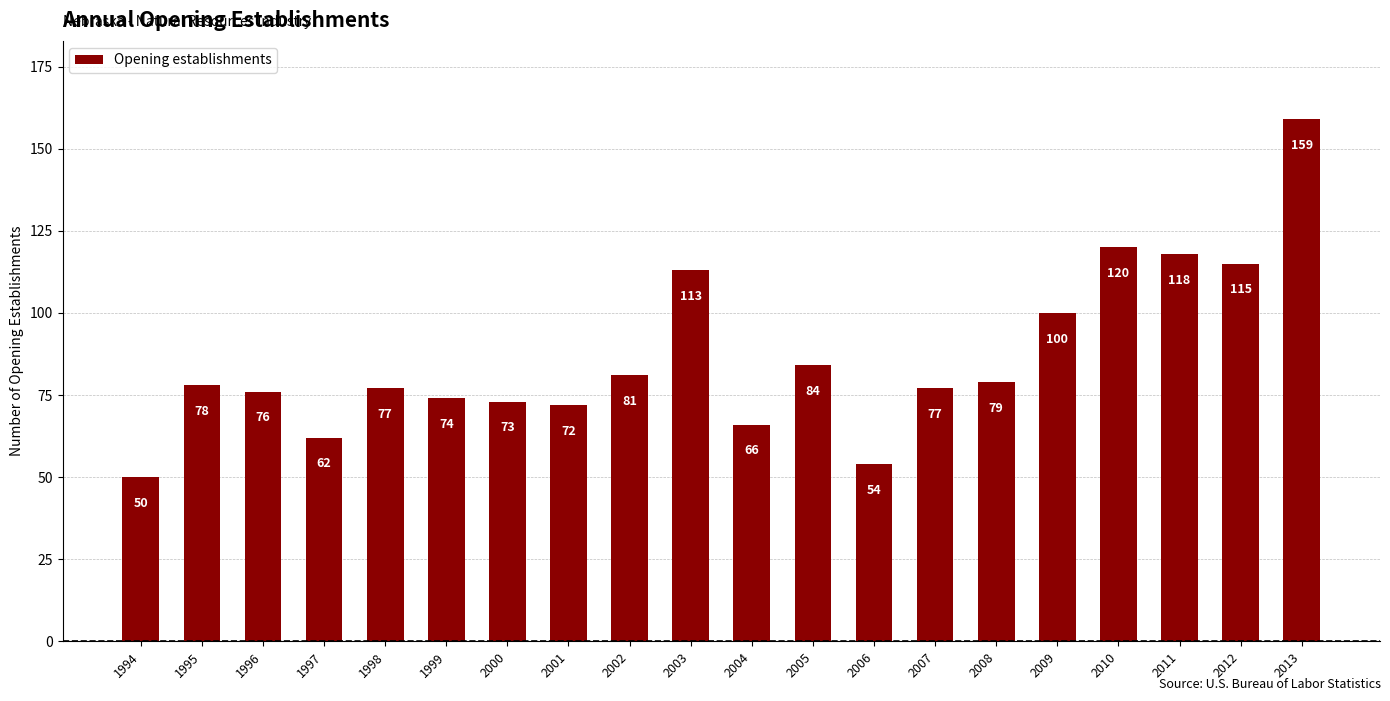

Count the number of data series in this chart.

1